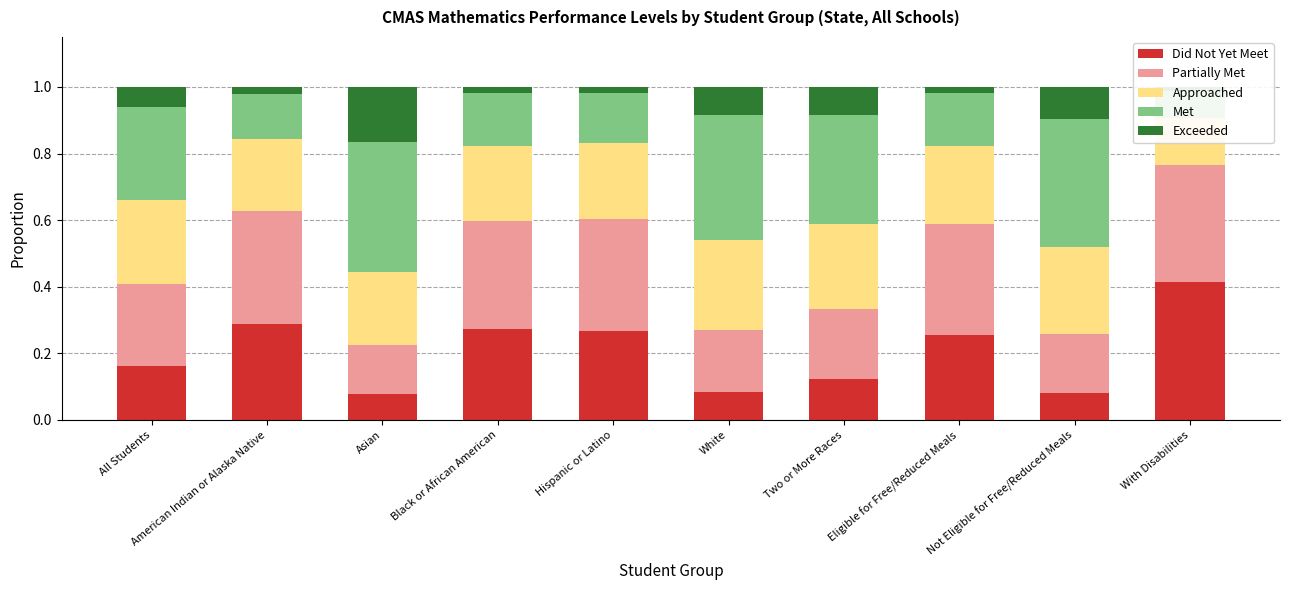

Reading right to left, list all the values displayed in this chart.

Did Not Yet Meet: With Disabilities=0.4	Not Eligible for Free/Reduced Meals=0.1	Eligible for Free/Reduced Meals=0.3	Two or More Races=0.1	White=0.1	Hispanic or Latino=0.3	Black or African American=0.3	Asian=0.1	American Indian or Alaska Native=0.3	All Students=0.2
Partially Met: With Disabilities=0.4	Not Eligible for Free/Reduced Meals=0.2	Eligible for Free/Reduced Meals=0.3	Two or More Races=0.2	White=0.2	Hispanic or Latino=0.3	Black or African American=0.3	Asian=0.1	American Indian or Alaska Native=0.3	All Students=0.2
Approached: With Disabilities=0.1	Not Eligible for Free/Reduced Meals=0.3	Eligible for Free/Reduced Meals=0.2	Two or More Races=0.3	White=0.3	Hispanic or Latino=0.2	Black or African American=0.2	Asian=0.2	American Indian or Alaska Native=0.2	All Students=0.2
Met: With Disabilities=0.1	Not Eligible for Free/Reduced Meals=0.4	Eligible for Free/Reduced Meals=0.2	Two or More Races=0.3	White=0.4	Hispanic or Latino=0.2	Black or African American=0.2	Asian=0.4	American Indian or Alaska Native=0.1	All Students=0.3
Exceeded: With Disabilities=0.0	Not Eligible for Free/Reduced Meals=0.1	Eligible for Free/Reduced Meals=0.0	Two or More Races=0.1	White=0.1	Hispanic or Latino=0.0	Black or African American=0.0	Asian=0.2	American Indian or Alaska Native=0.0	All Students=0.1